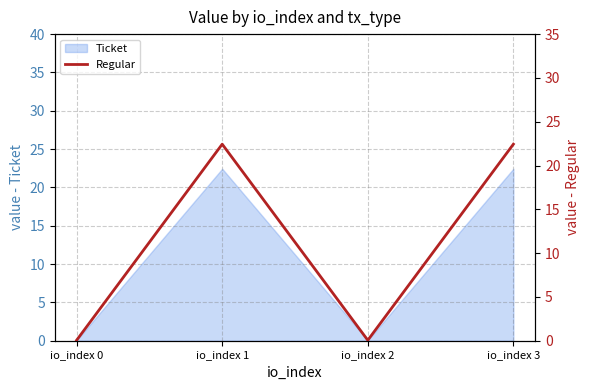

What is the difference between the second highest and minimum values?

22.4